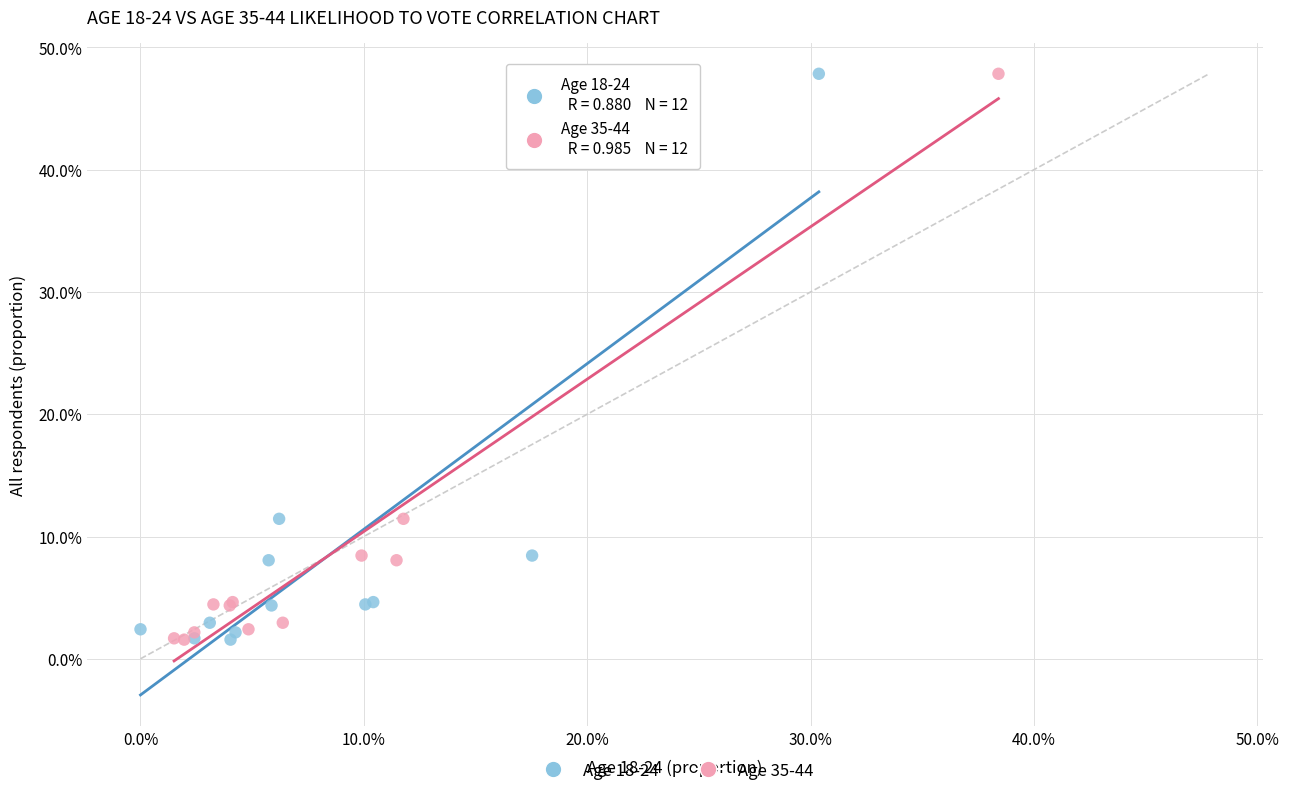

What are all the series names shown in the legend?

Age 18-24, Age 35-44